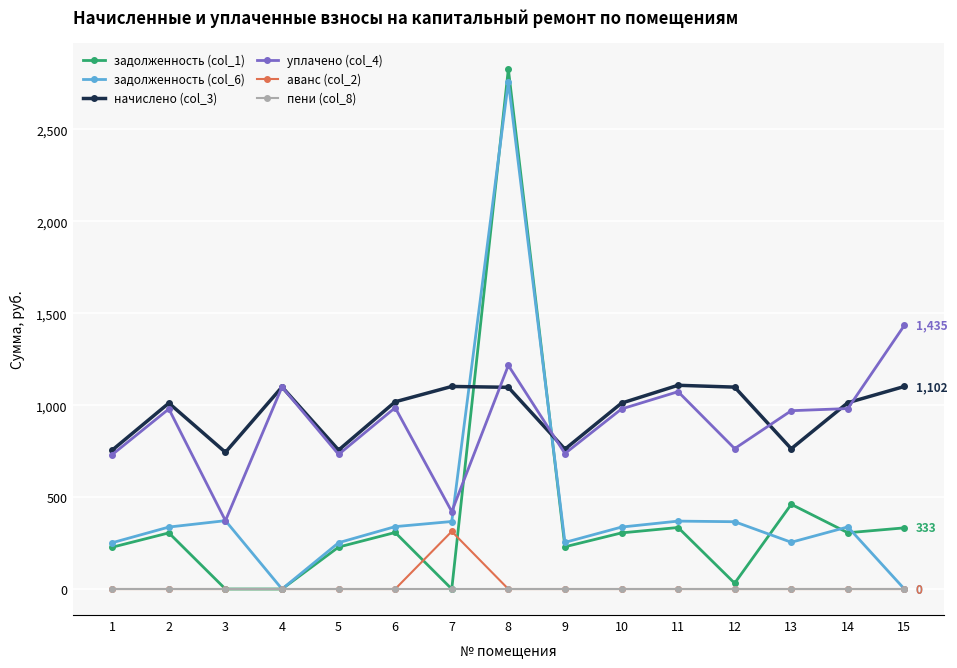

What are all the series names shown in the legend?

задолженность (col_1), задолженность (col_6), начислено (col_3), уплачено (col_4), аванс (col_2), пени (col_8)